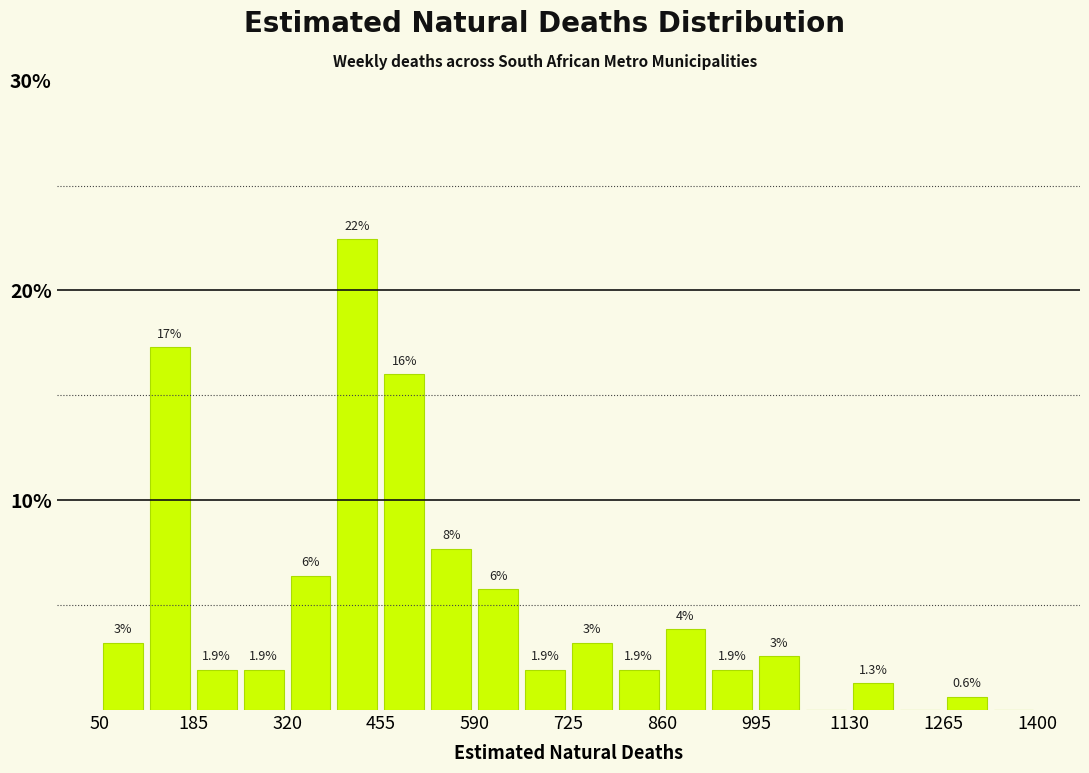

Around what value on the x-axis is the tallest bar? Give the approximate position of its centre, as read against the axis.

420